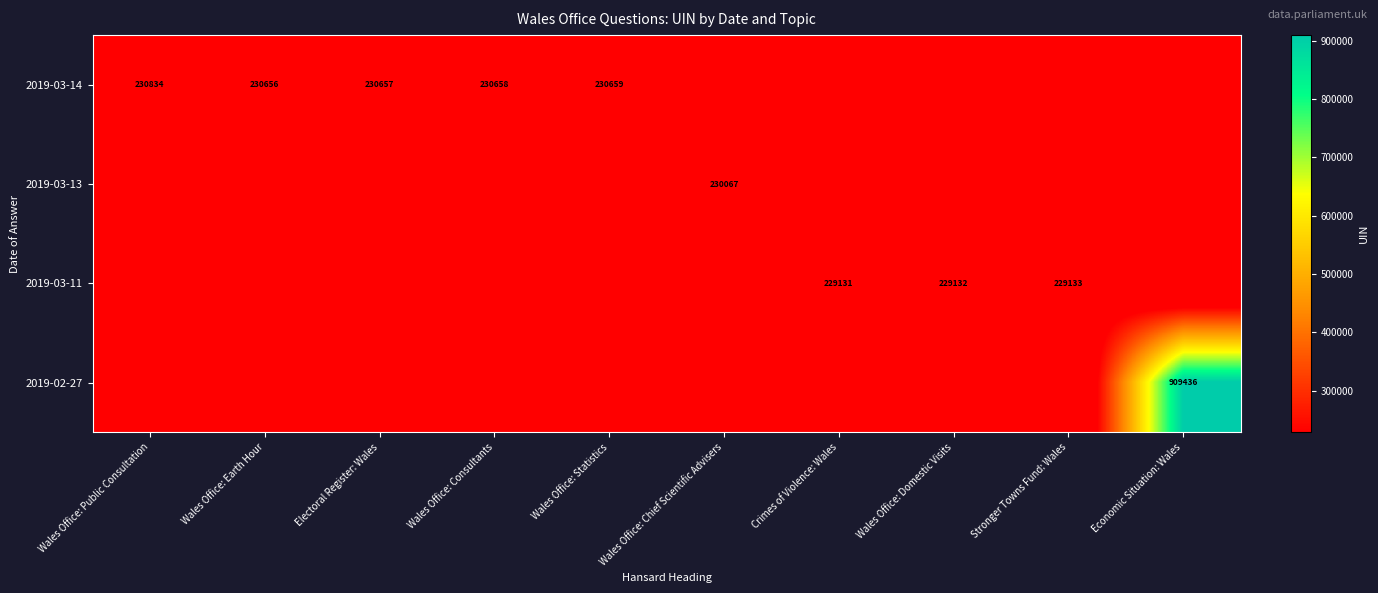

How many series are shown in this chart?

4